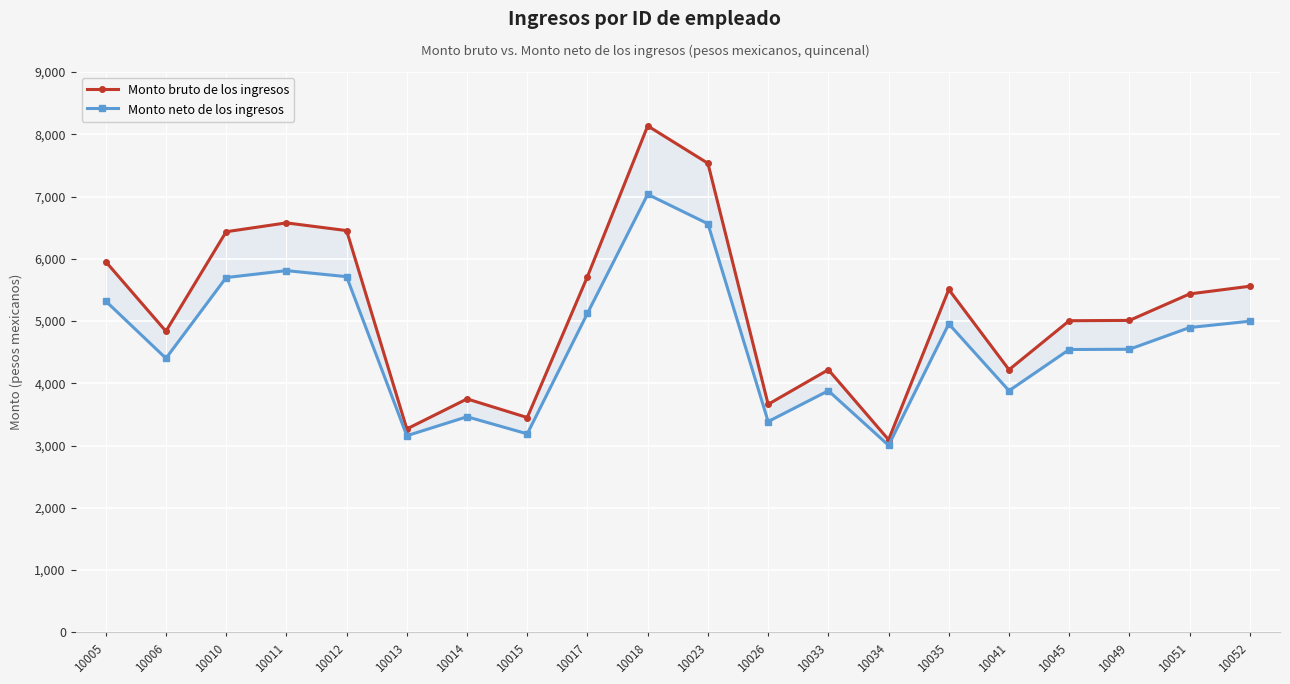

Where is the first local maximum for Monto neto de los ingresos?

10011